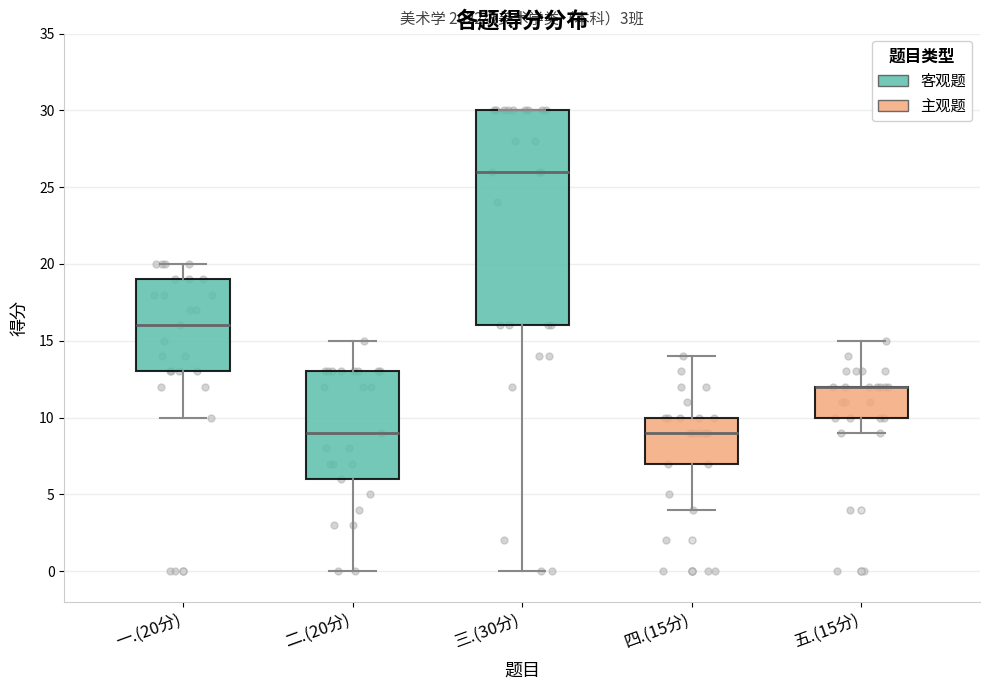

Which box is the tallest, from its lower edge to its upper edge?

三.(30分)